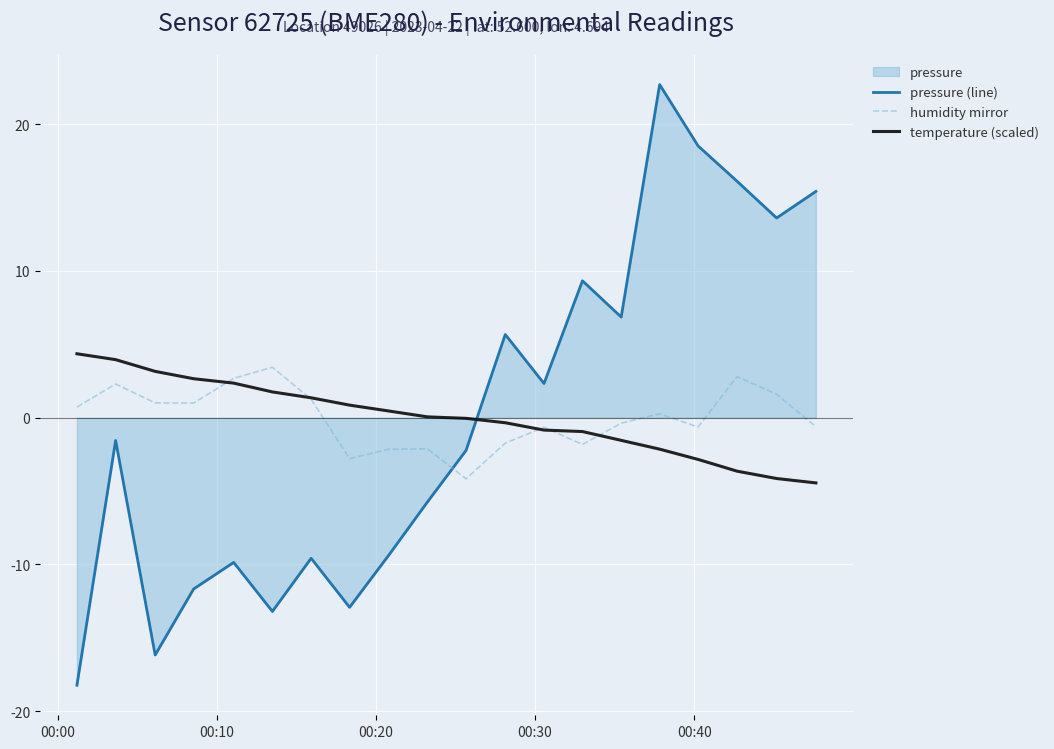

What is the maximum value for temperature (scaled)?

4.4